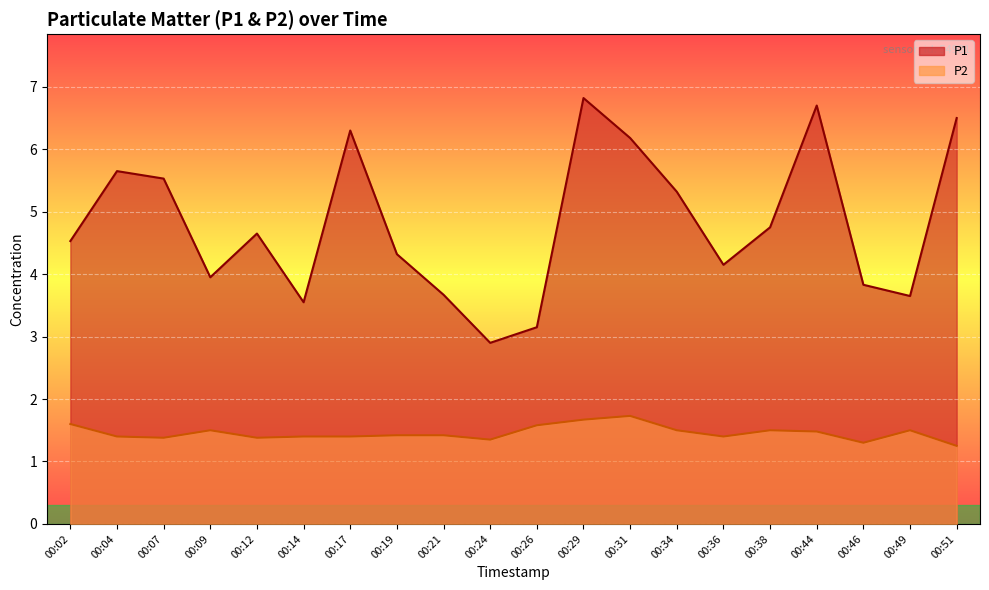

Between 00:19 and 00:12, which is larger?

00:12